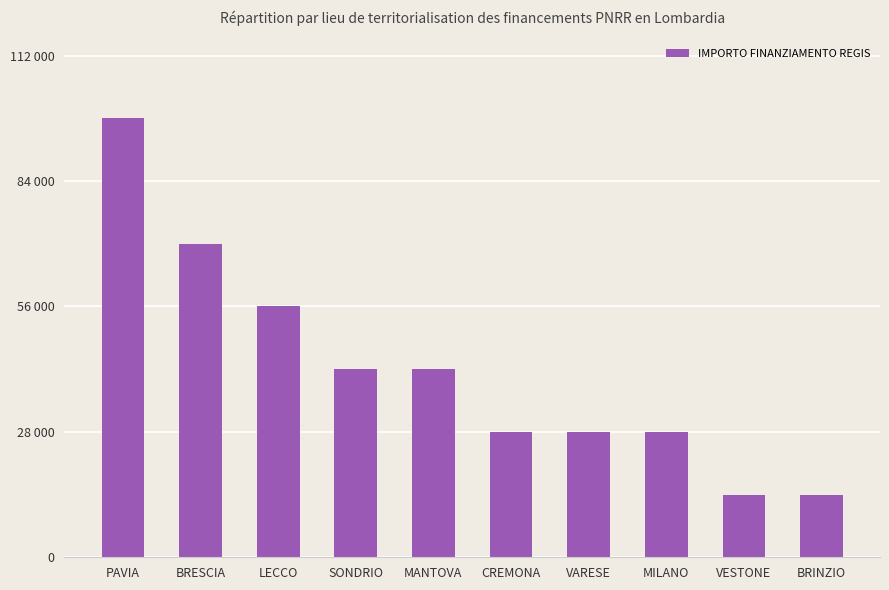

Reading right to left, extract all data points from this chart.

BRINZIO=14000	VESTONE=14000	MILANO=28000	VARESE=28000	CREMONA=28000	MANTOVA=42000	SONDRIO=42000	LECCO=56000	BRESCIA=70000	PAVIA=98000